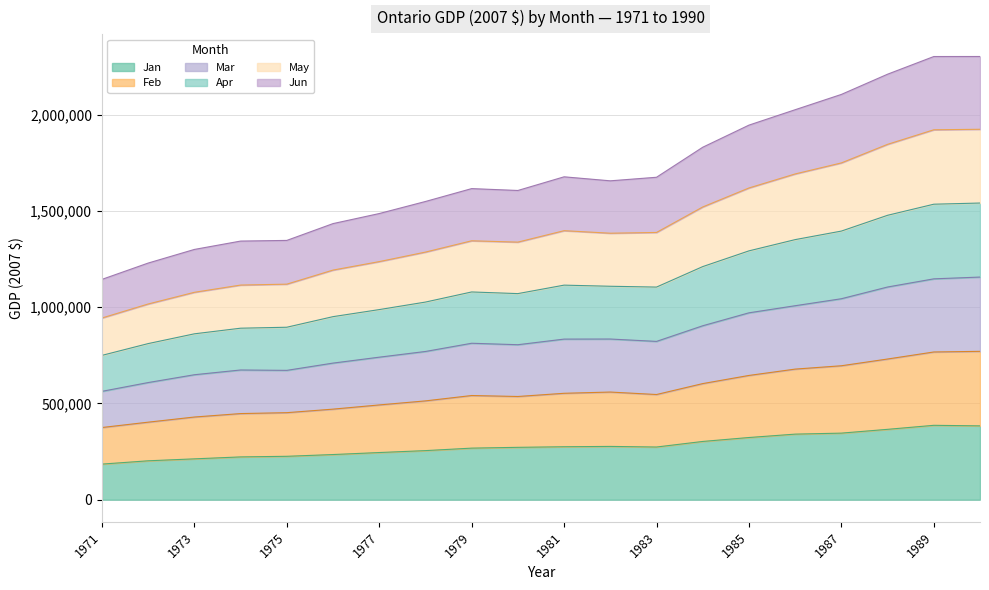

Rank the series at 1984 from highest to lowest value.

Apr, May, Jun, Mar, Feb, Jan